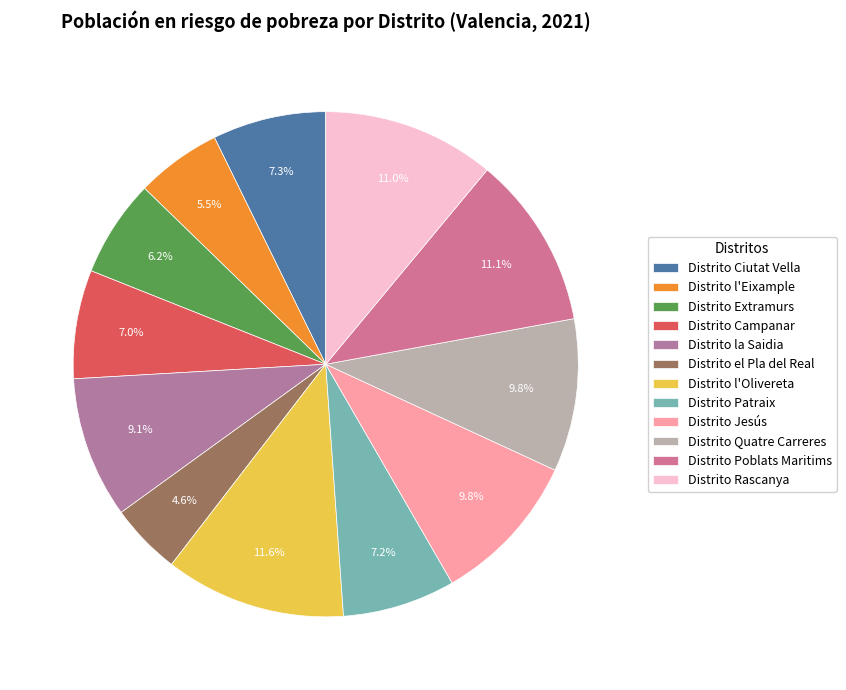

Does any single category account for the majority?

No